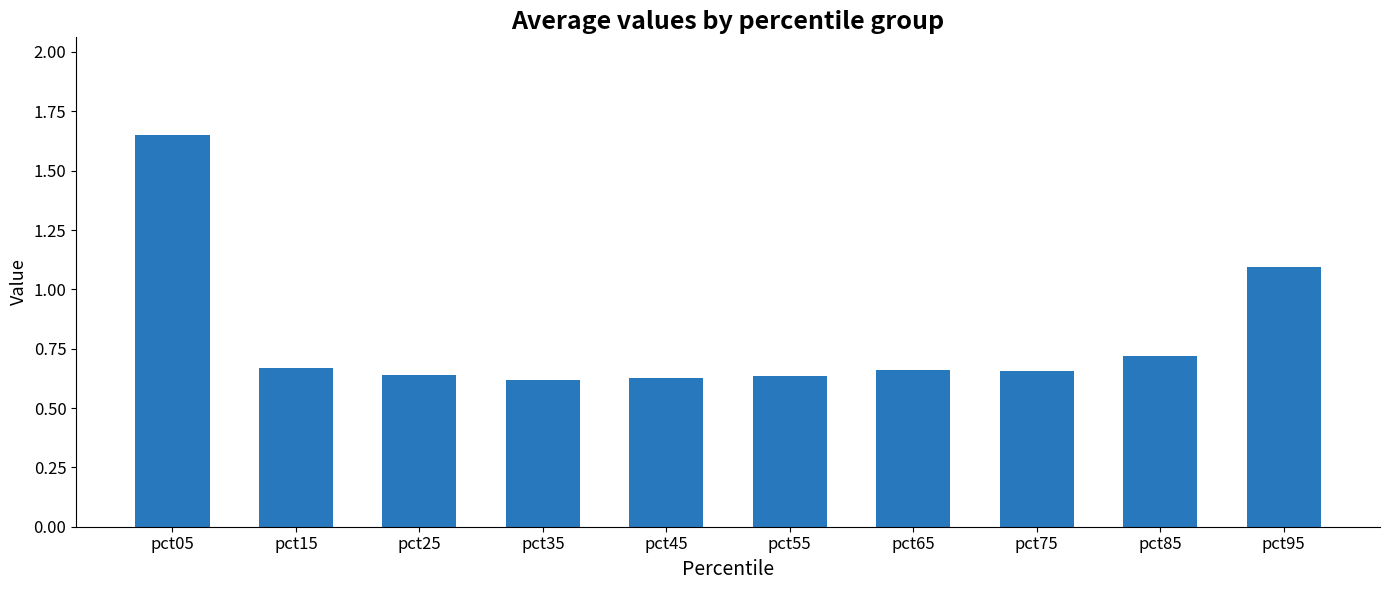

What is the change in value from pct05 to pct85?

-0.9